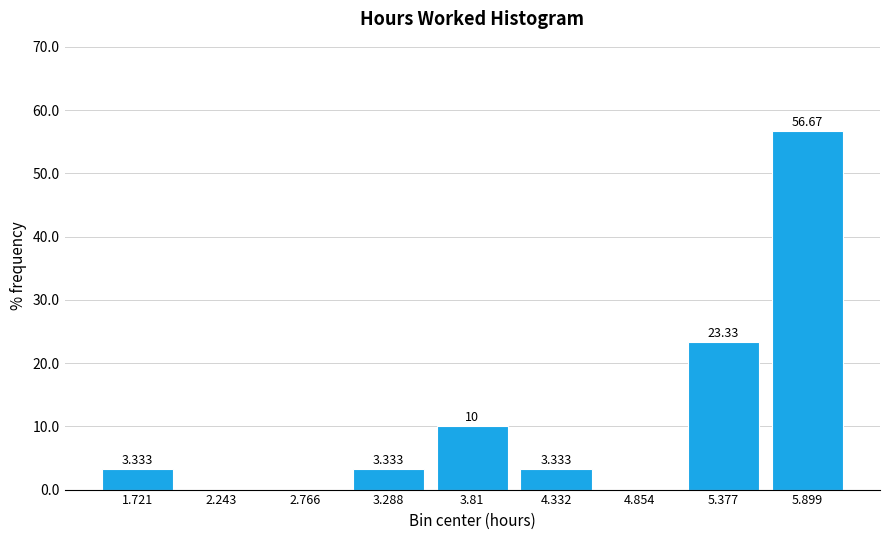

Over which range of the x-axis is the bar tallest?

5.6 to 6.2